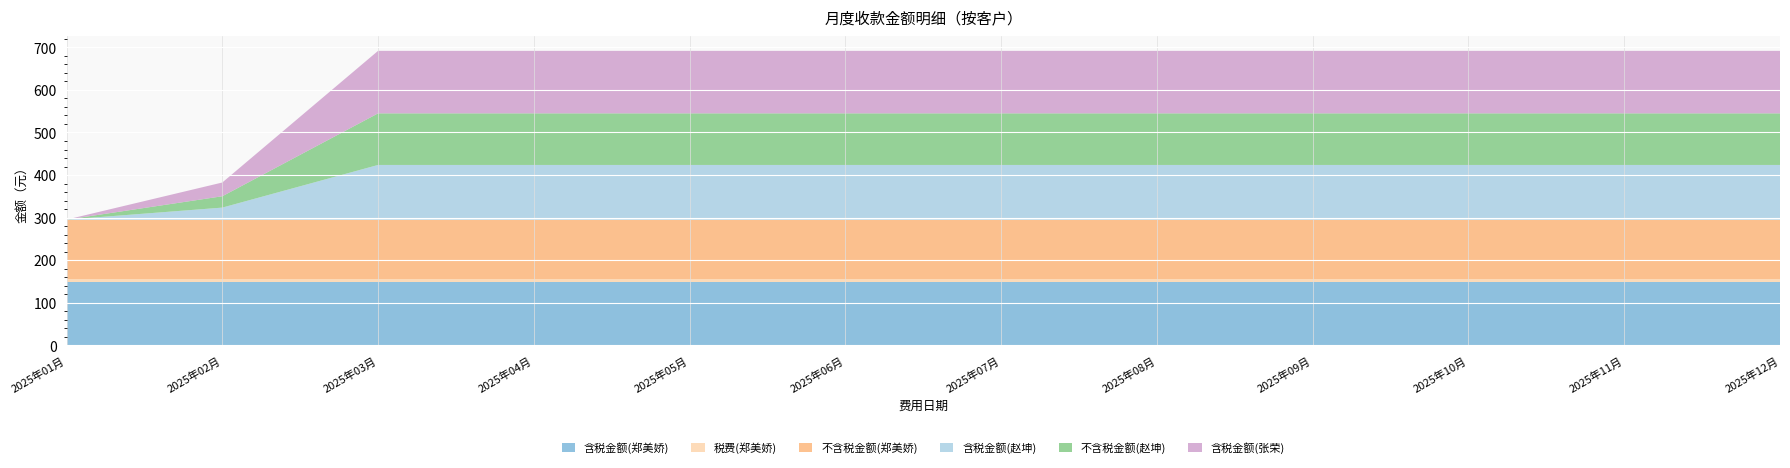

Reading left to right, extract all data points from this chart.

含税金额(郑美娇): 147.6	147.6	147.6	147.6	147.6	147.6	147.6	147.6	147.6	147.6	147.6	147.6
税费(郑美娇): 8.4	8.4	8.4	8.4	8.4	8.4	8.4	8.4	8.4	8.4	8.4	8.4
不含税金额(郑美娇): 139.2	139.2	139.2	139.2	139.2	139.2	139.2	139.2	139.2	139.2	139.2	139.2
含税金额(赵坤): 0.0	28.3	128.5	128.5	128.5	128.5	128.5	128.5	128.5	128.5	128.5	128.5
不含税金额(赵坤): 0.0	26.7	121.2	121.2	121.2	121.2	121.2	121.2	121.2	121.2	121.2	121.2
含税金额(张荣): 0.0	32.3	146.9	146.9	146.9	146.9	146.9	146.9	146.9	146.9	146.9	146.9